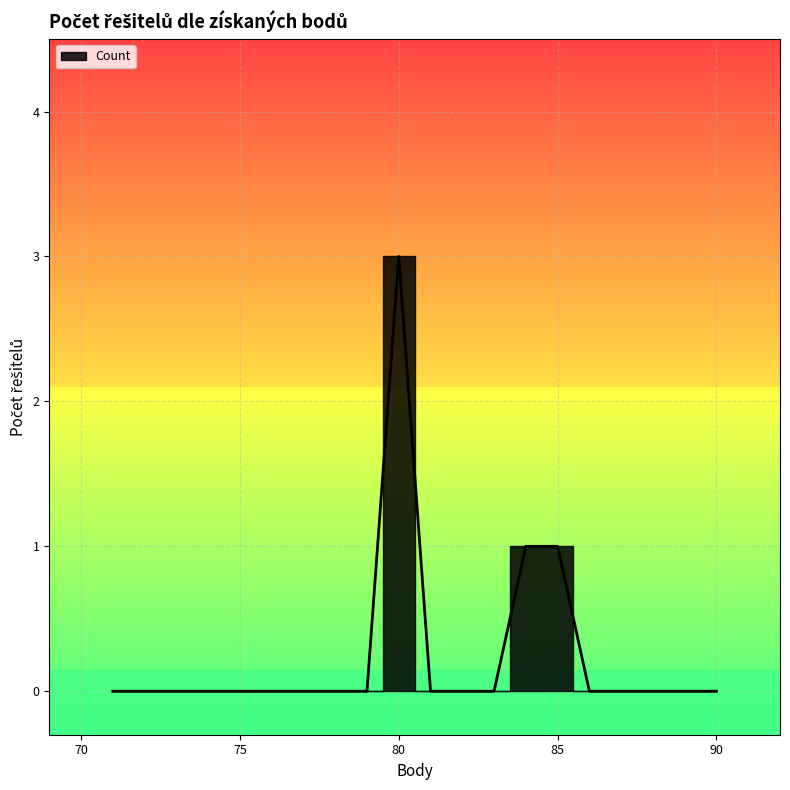

How many values are above zero?

3